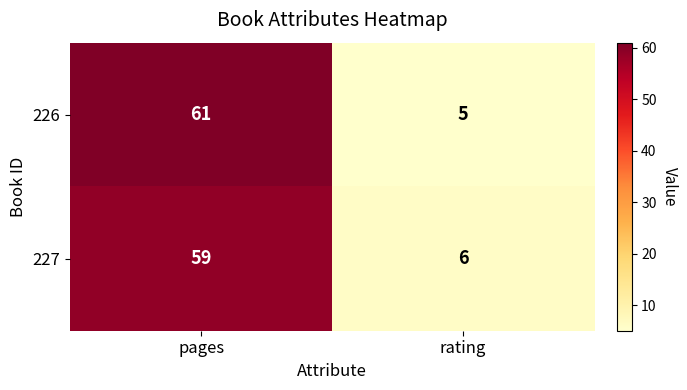

Which series has the widest spread of values?

226